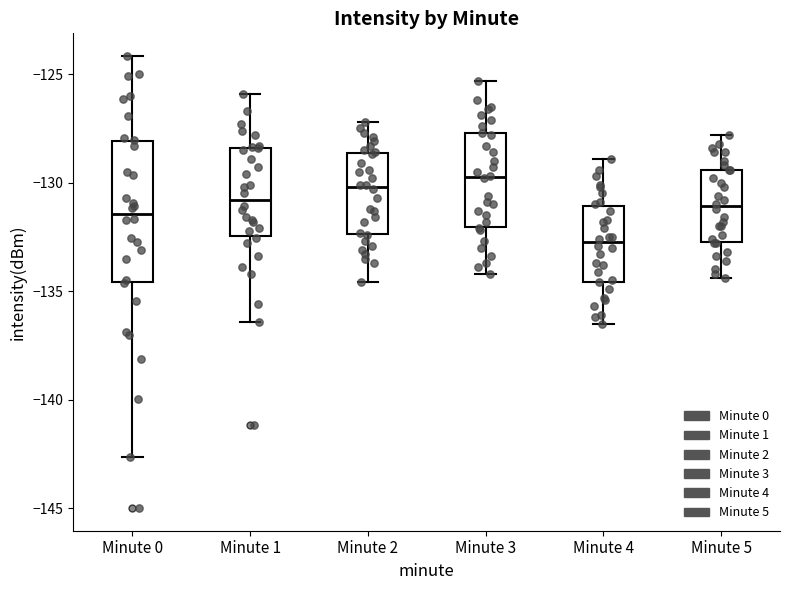

Reading left to right, transcribe this box plot: for each box, give where its median line is, the range the box spans, and where its two whiskers end, as read against the y-axis. The values are not printed on the chart, so give them approximately, as read against the axis.

Minute 0: median -131.5, box -134.5 to -128.0, whiskers -142.5 to -124.0
Minute 1: median -131.0, box -132.5 to -128.5, whiskers -136.5 to -126.0
Minute 2: median -130.0, box -132.5 to -128.5, whiskers -134.5 to -127.0
Minute 3: median -129.5, box -132.0 to -127.5, whiskers -134.0 to -125.5
Minute 4: median -132.5, box -134.5 to -131.0, whiskers -136.5 to -129.0
Minute 5: median -131.0, box -132.5 to -129.5, whiskers -134.5 to -128.0